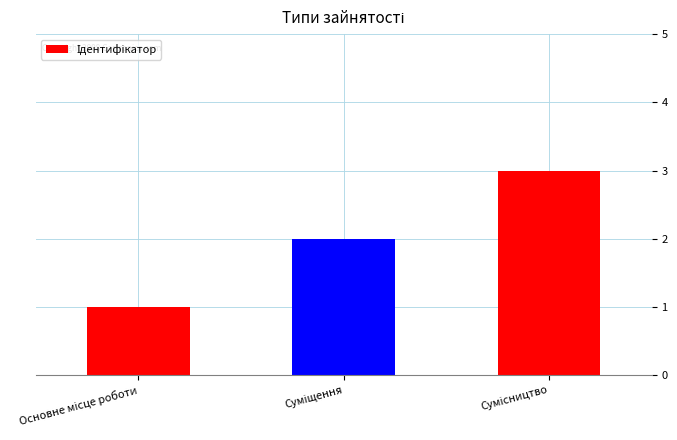

What is the difference between the second highest and minimum values?

1